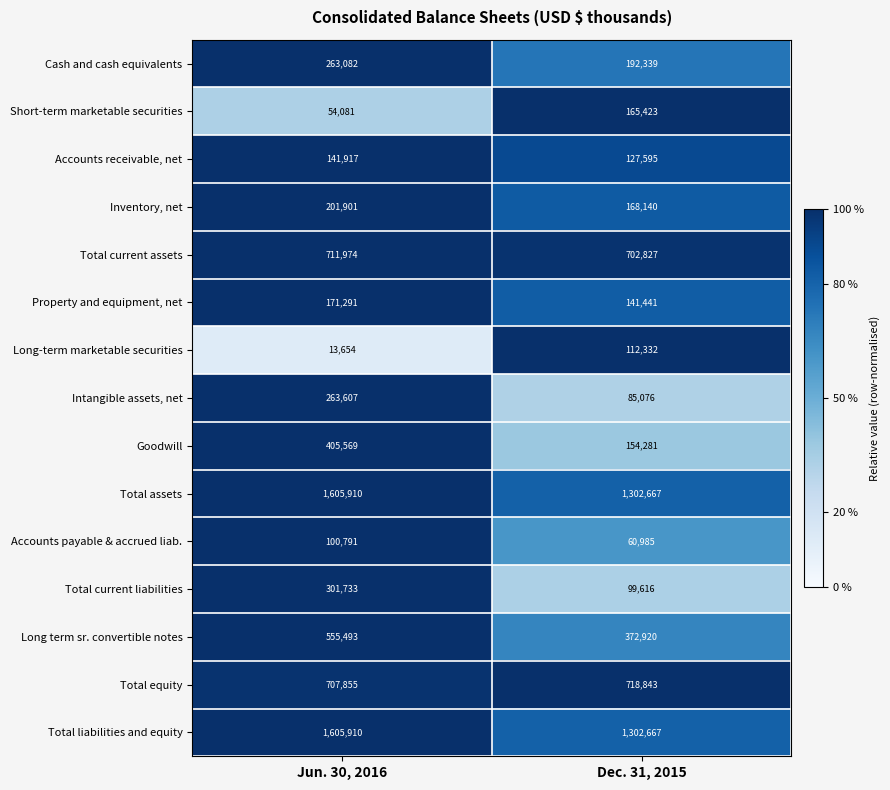

The Total current assets series shows 702827 at Dec. 31, 2015. True or false?

True